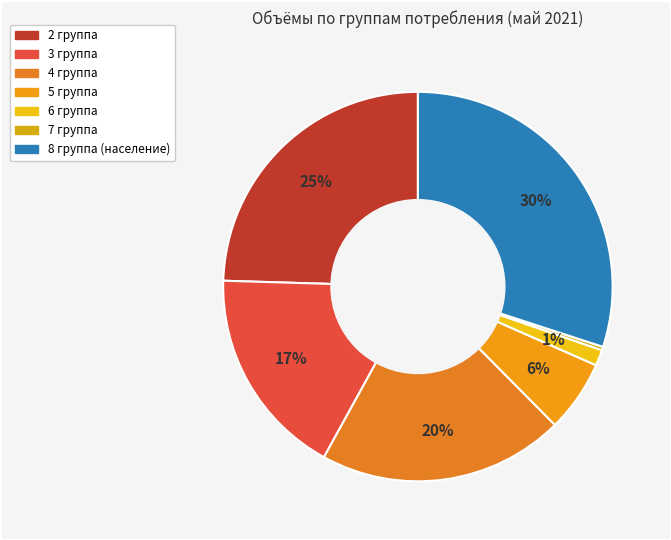

Is it true that 2 группа is 25% of the pie?

True